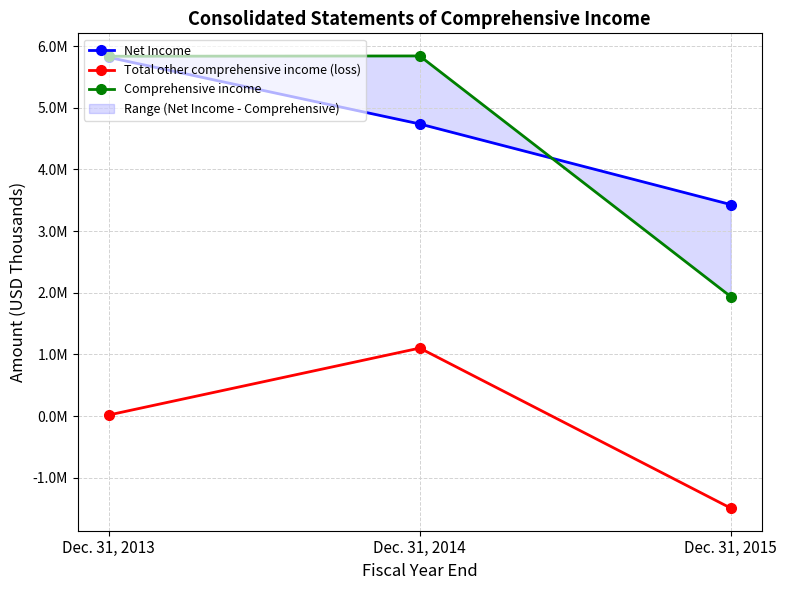

Does the chart display data point markers on the line(s)?

Yes